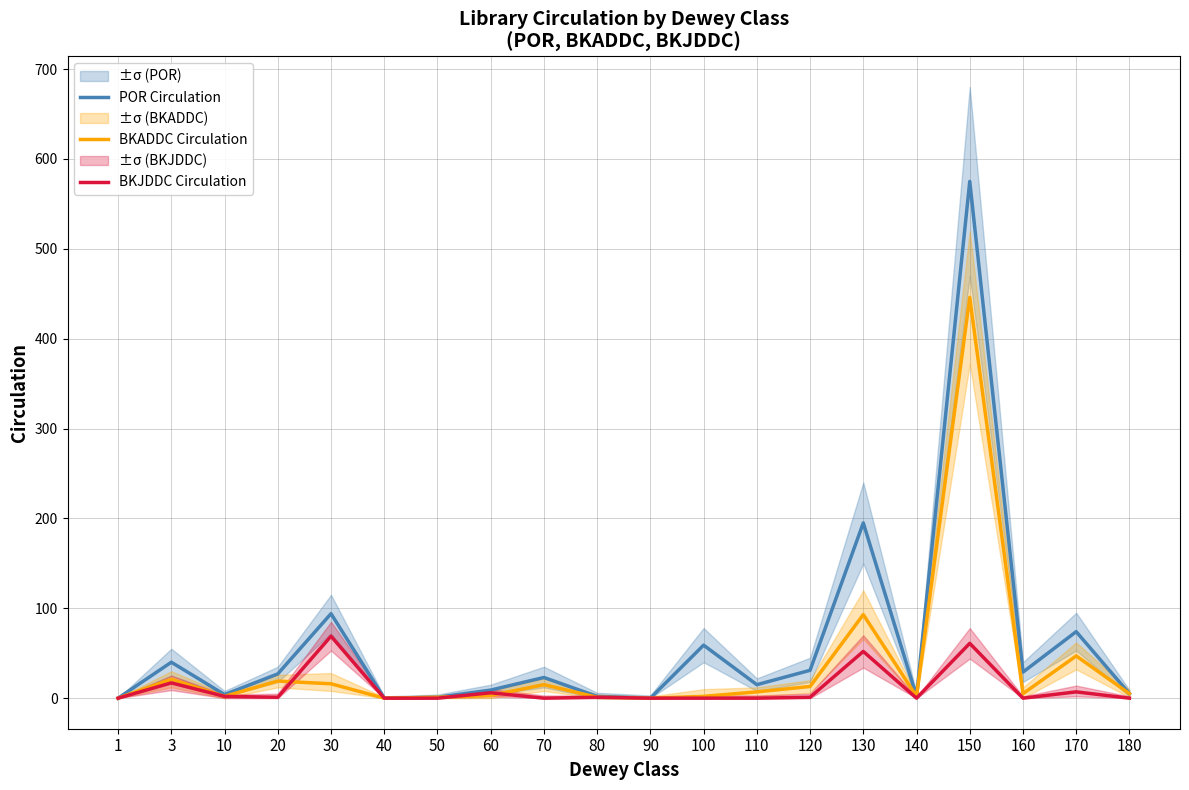

How many positive values does the BKJDDC Circulation series have?

10